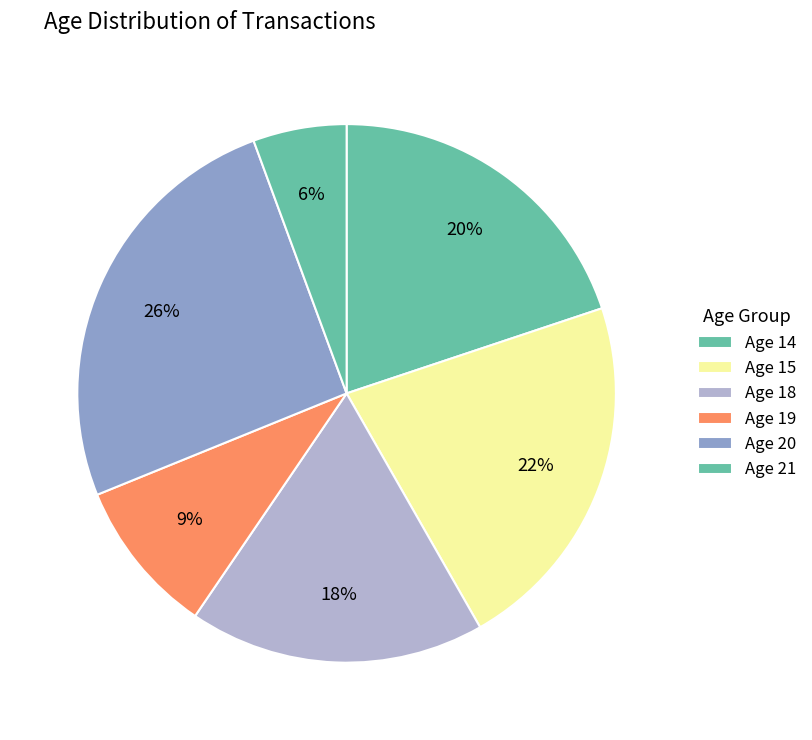

How many segments does this pie chart have?

6